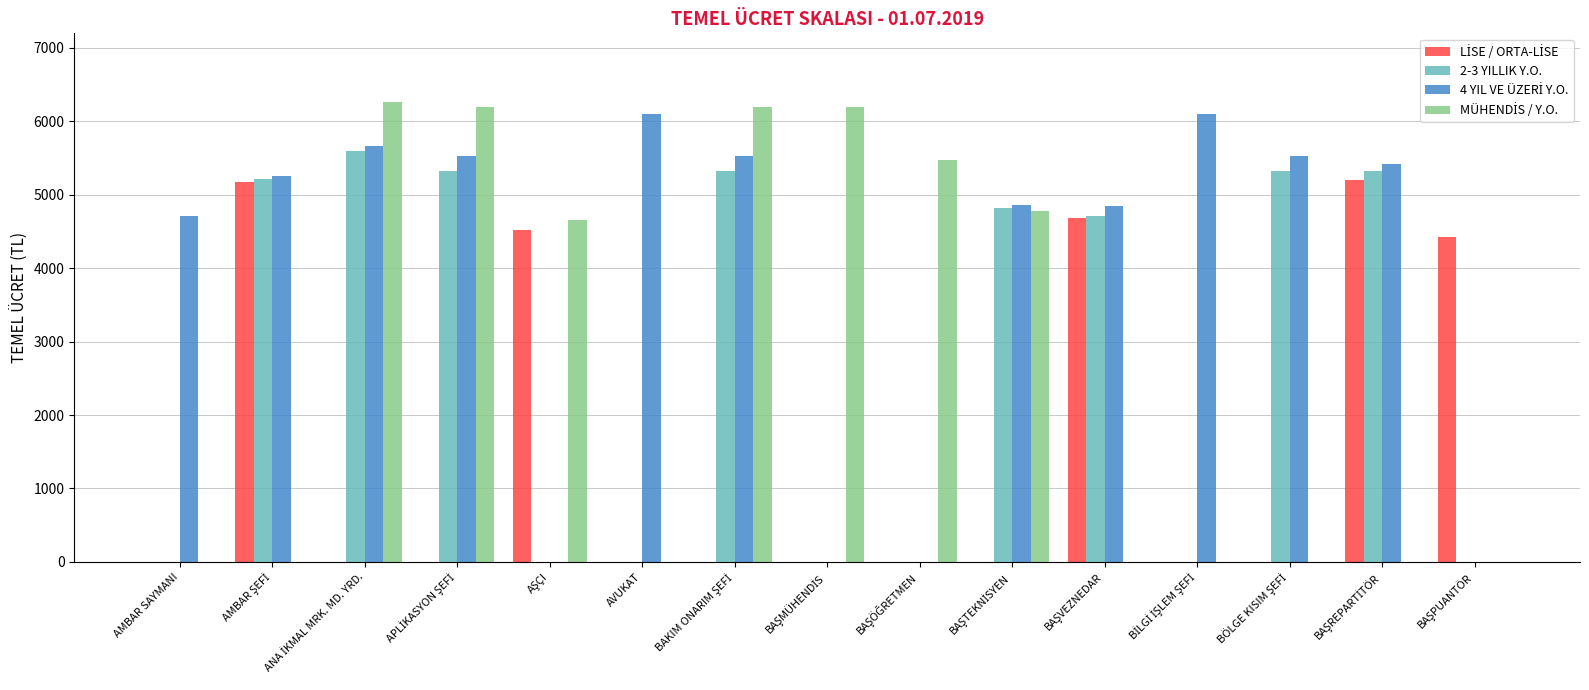

How many categories are shown in the chart?

15